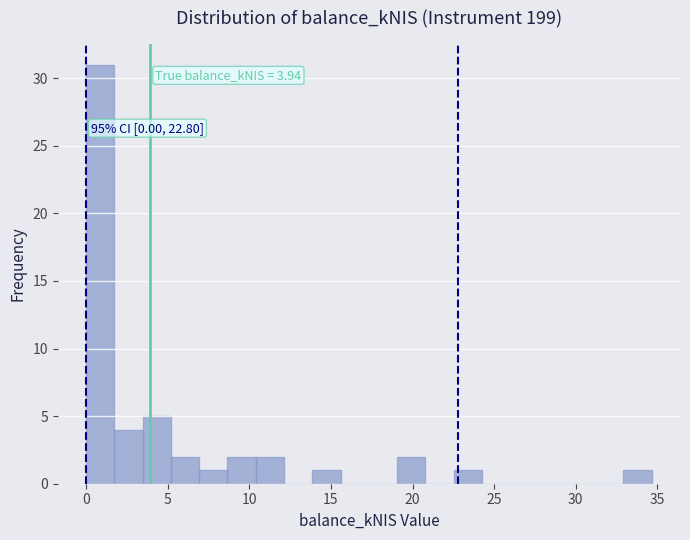

Around what value on the x-axis is the tallest bar? Give the approximate position of its centre, as read against the axis.

1.0